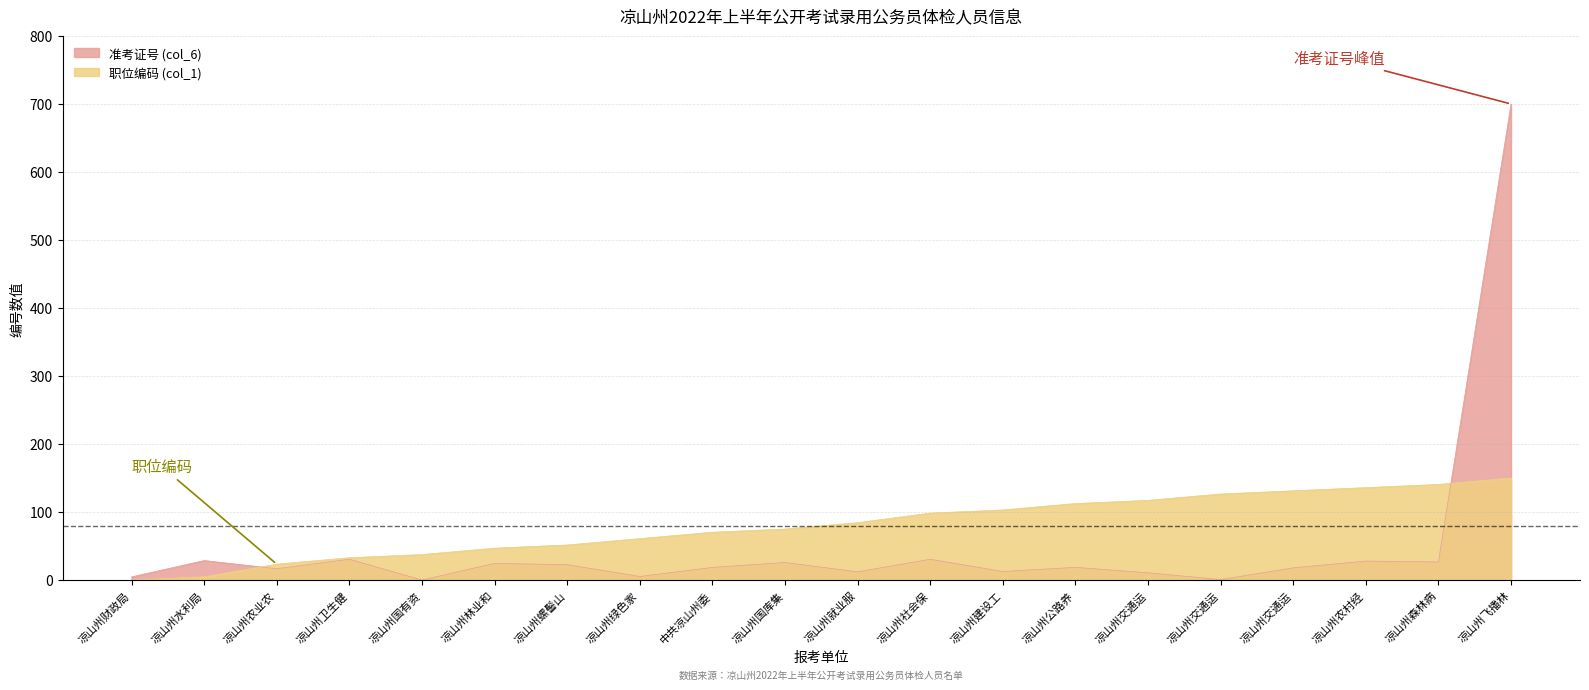

How many interior local valleys does the 准考证号 (col_6) series have?

7